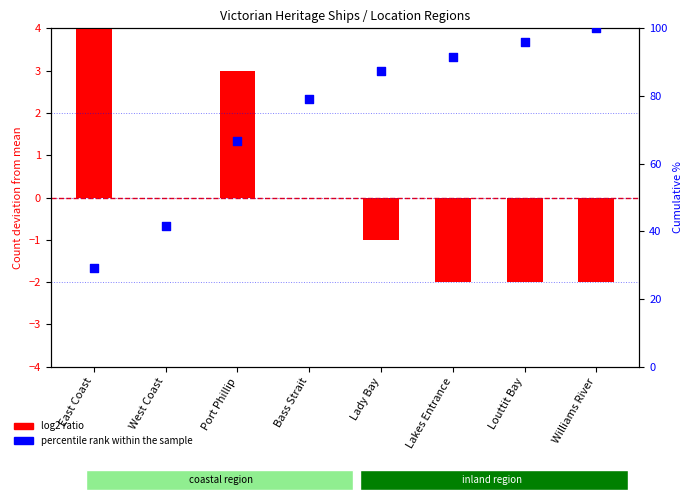

At which category is the sum across all series the highest?

Williams River